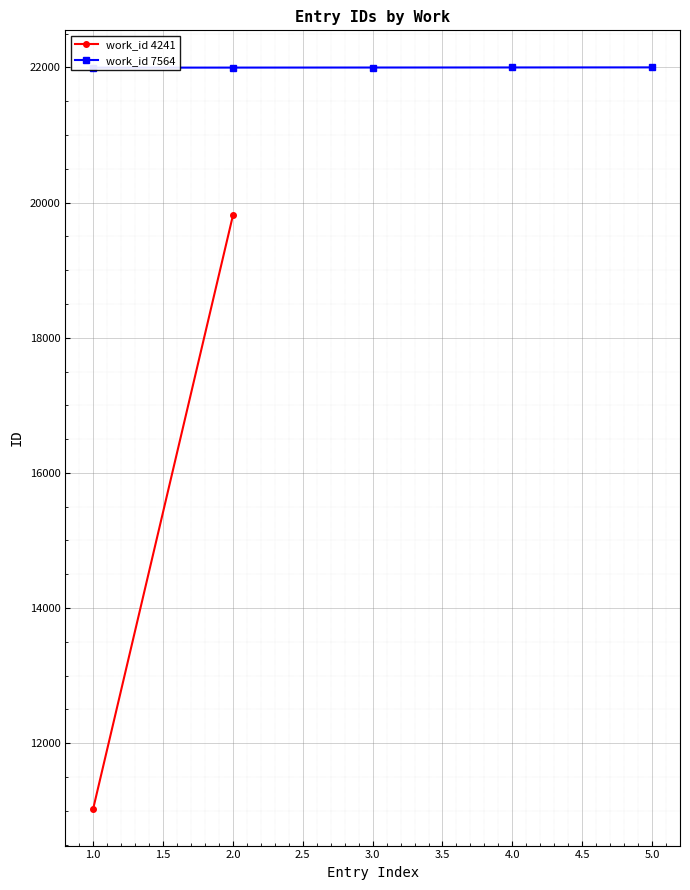

What is the greatest value displayed?

22001